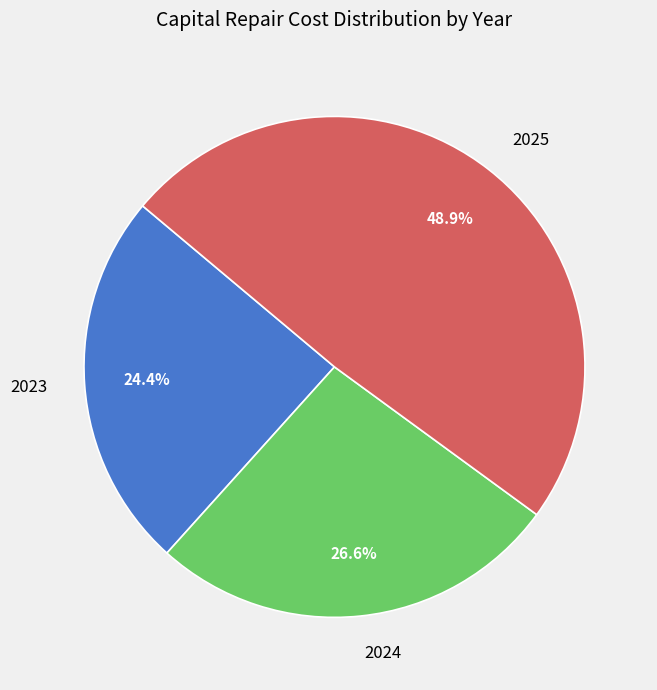

Is it true that 2024 is 16% of the pie?

False